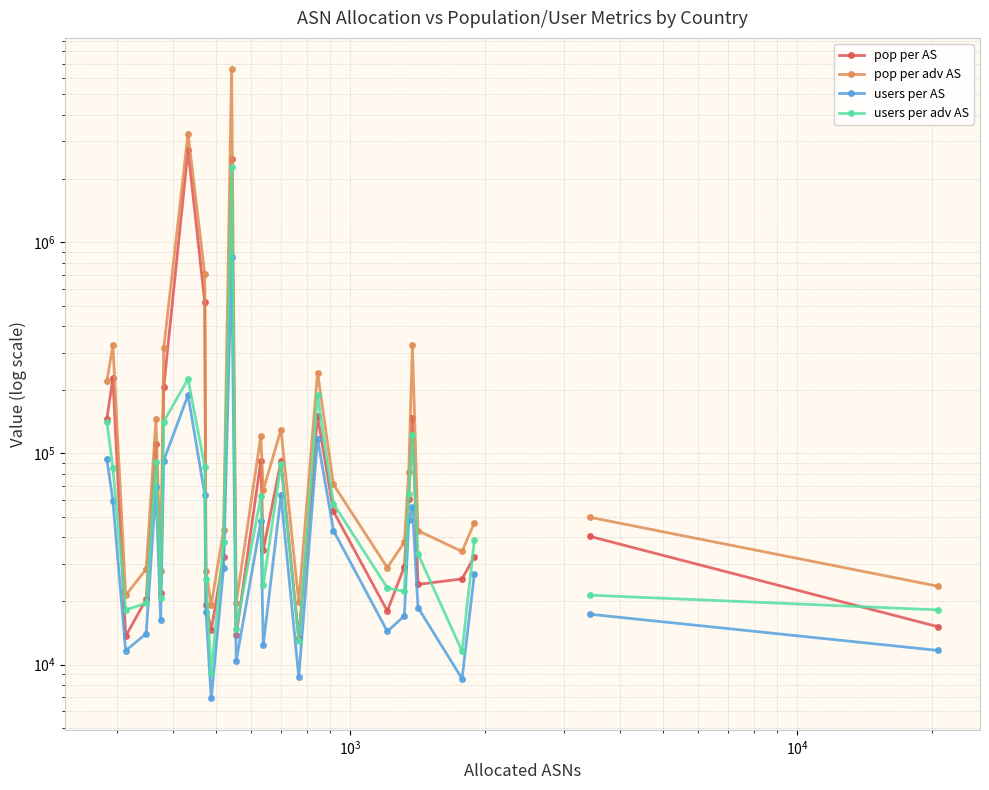

True or false: pop per adv AS has a value of 122338.5 at 22.

False